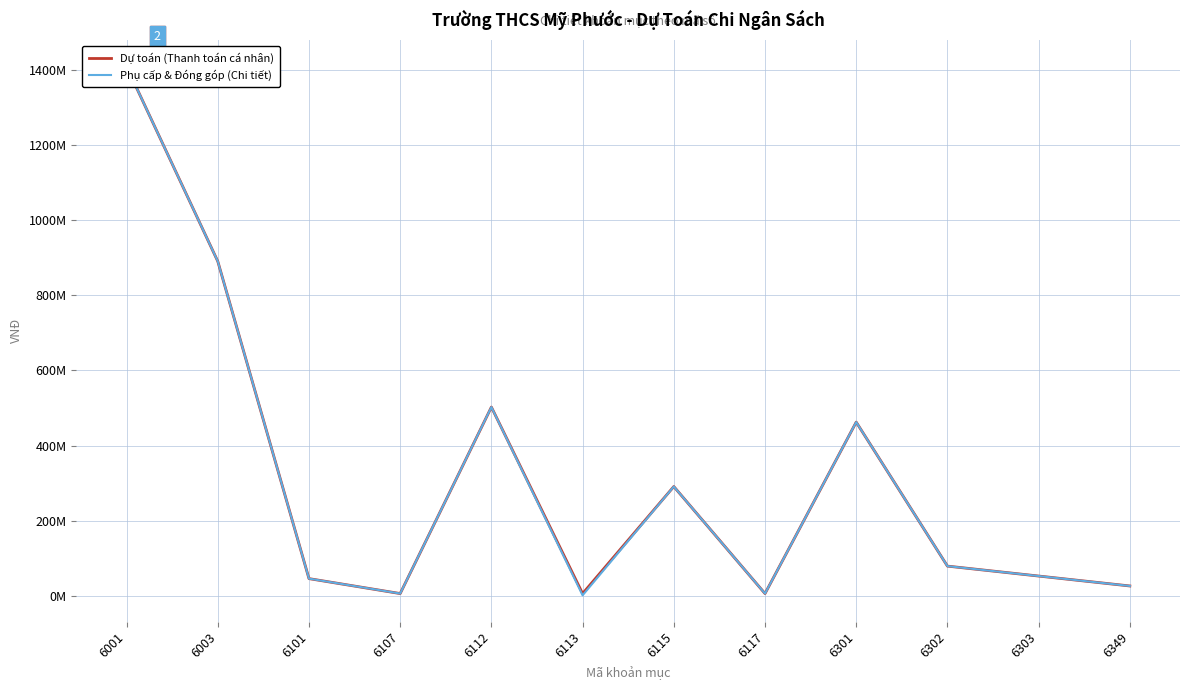

Does the chart display data point markers on the line(s)?

No